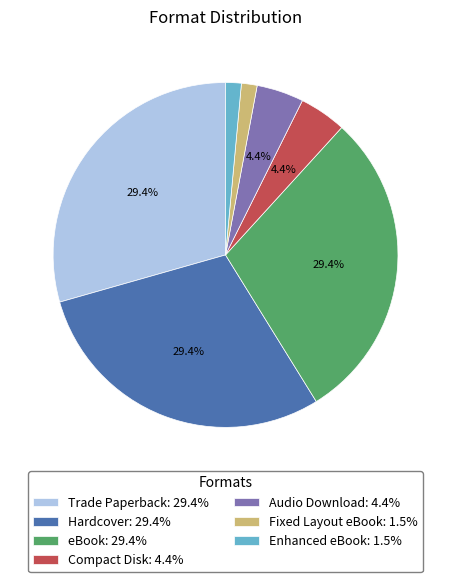

Is there any slice that represents more than half of the pie?

No